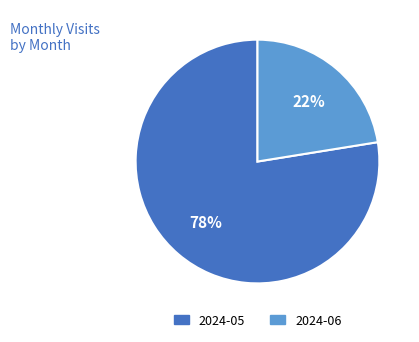

To the nearest percent, what is the average slice percentage?

50%